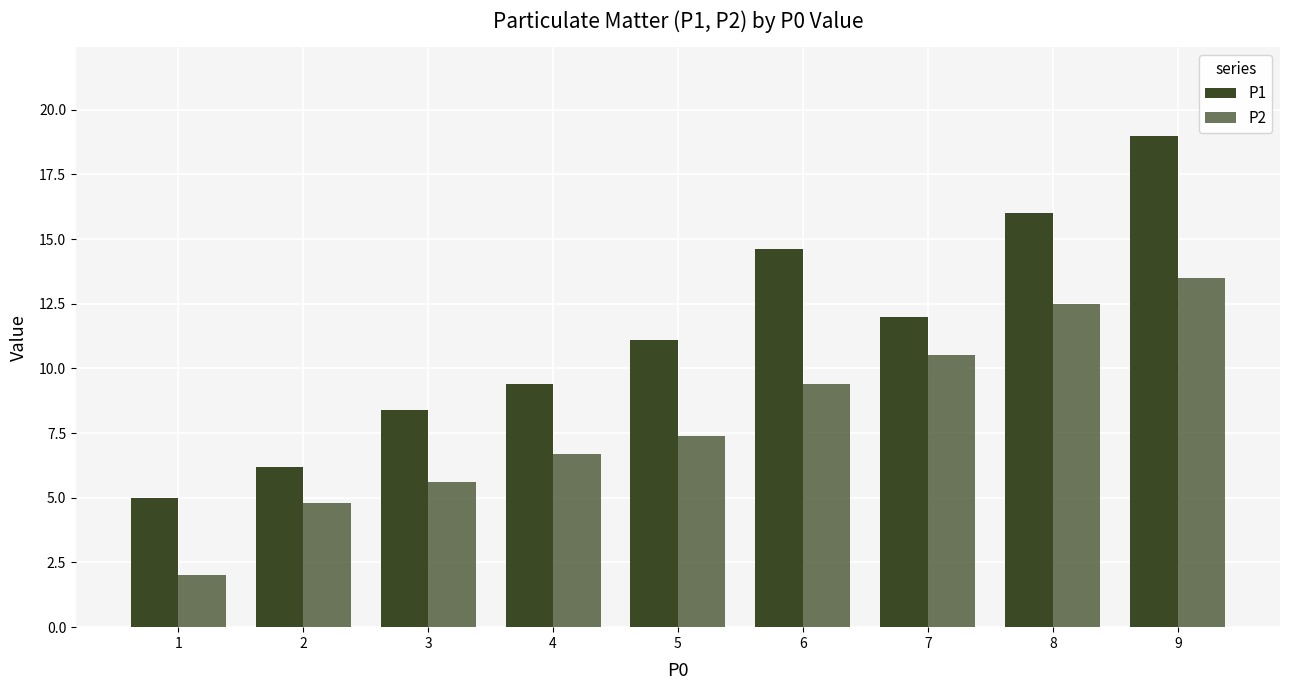

How many data points in P1 are less than 11?

4